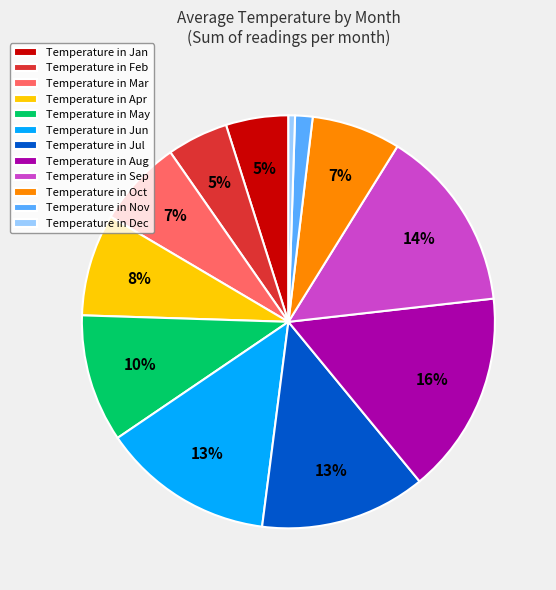

Between Temperature in Jan and Temperature in May, which is larger?

Temperature in May